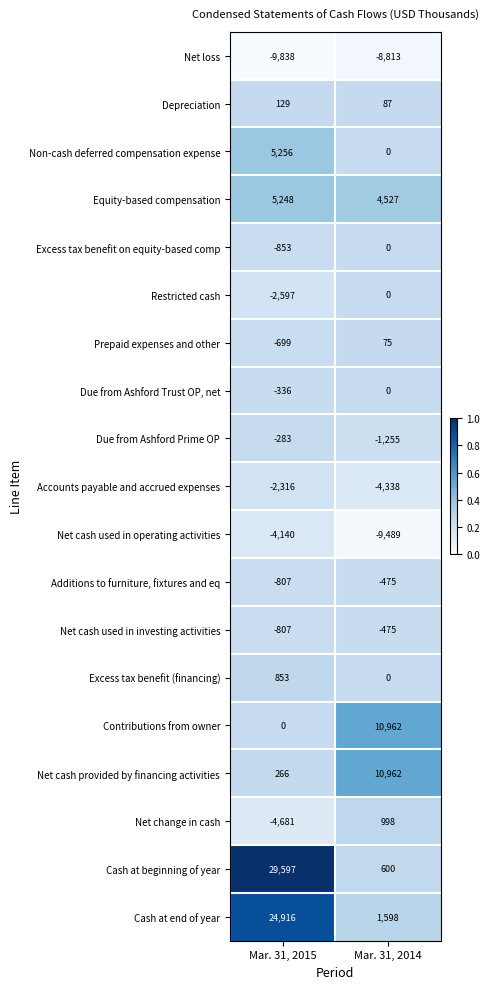

What is the greatest value displayed?

29597